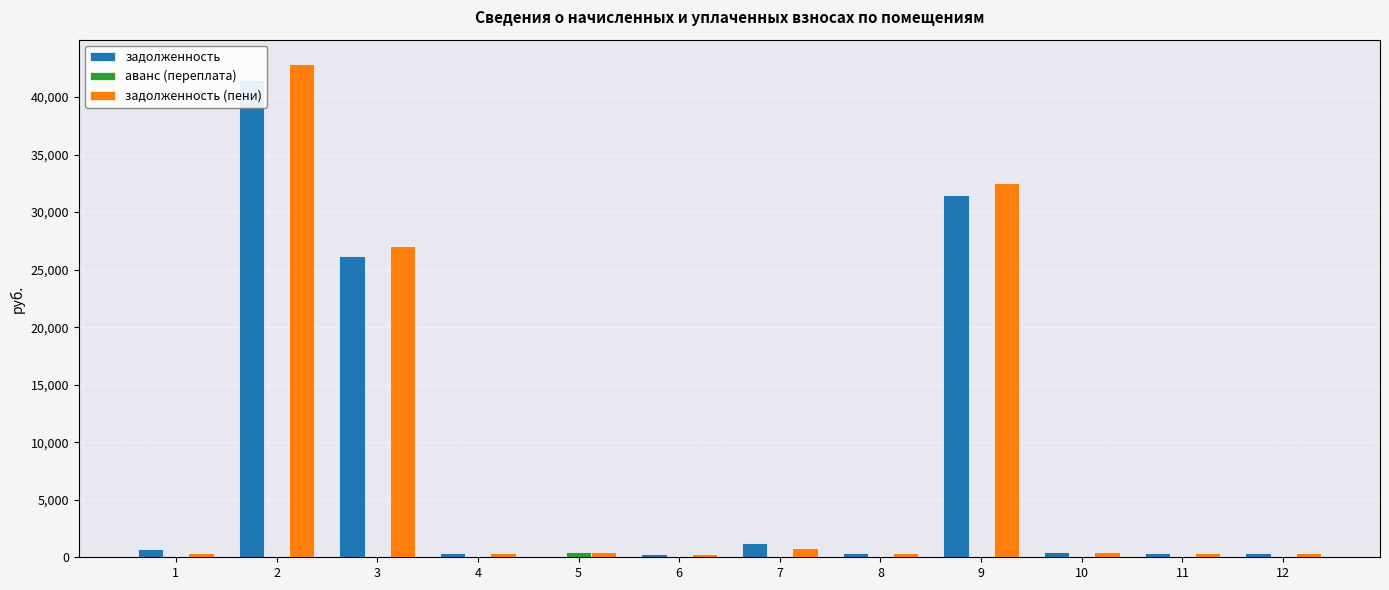

What are all the series names shown in the legend?

задолженность, аванс (переплата), задолженность (пени)